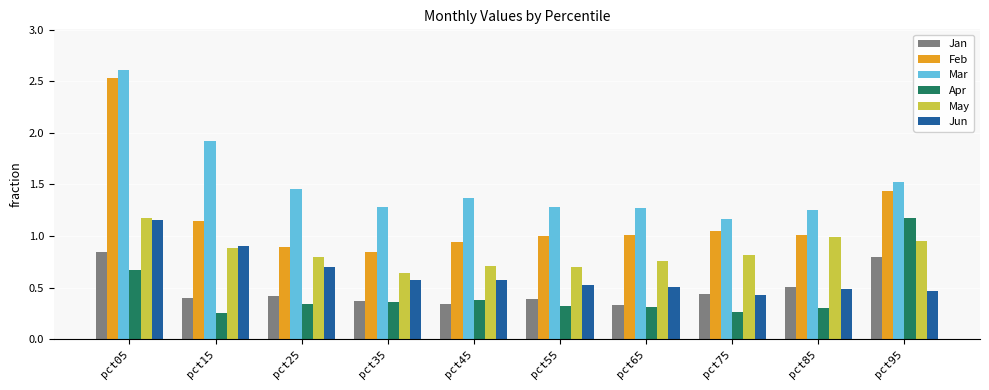

The Apr series shows 0.7 at pct05. True or false?

True